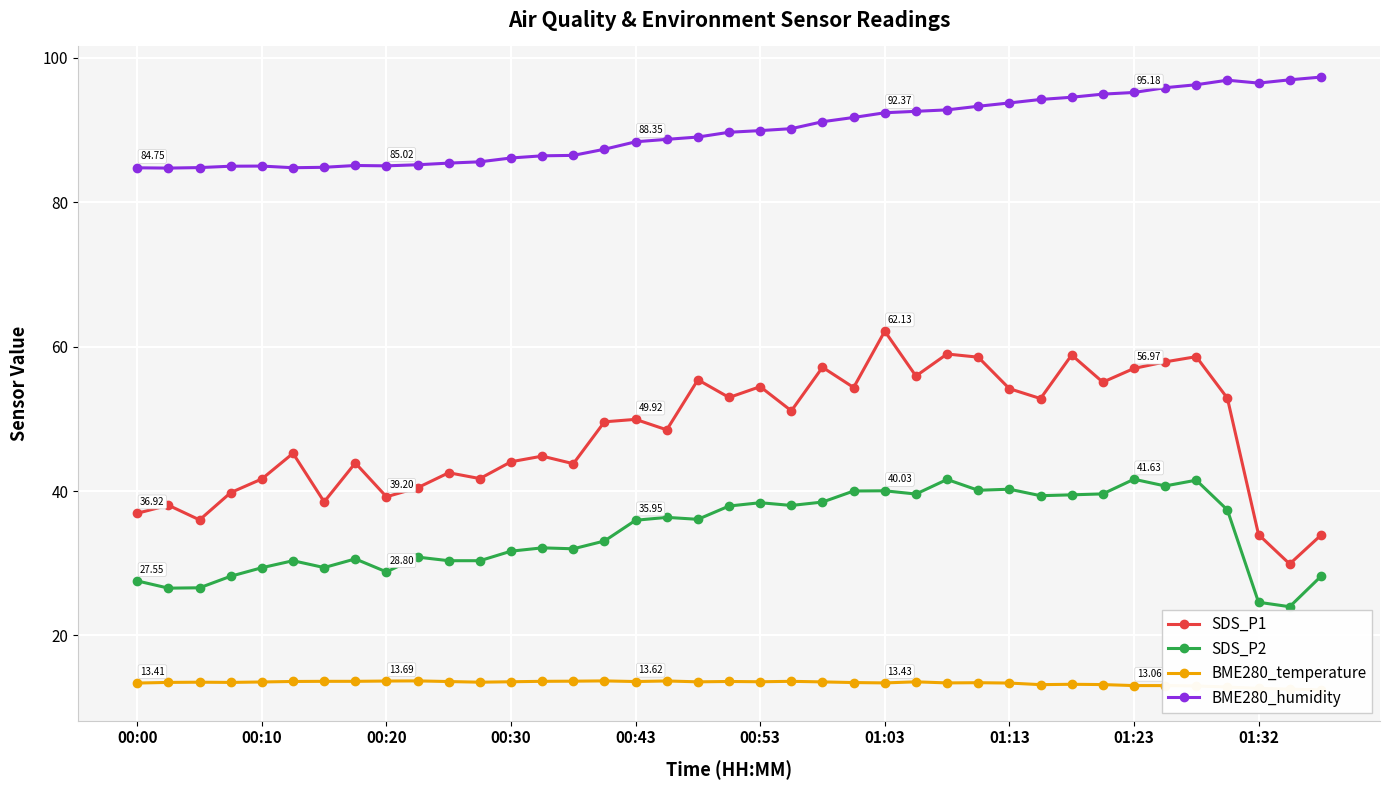

How many interior local valleys does the BME280_humidity series have?

4